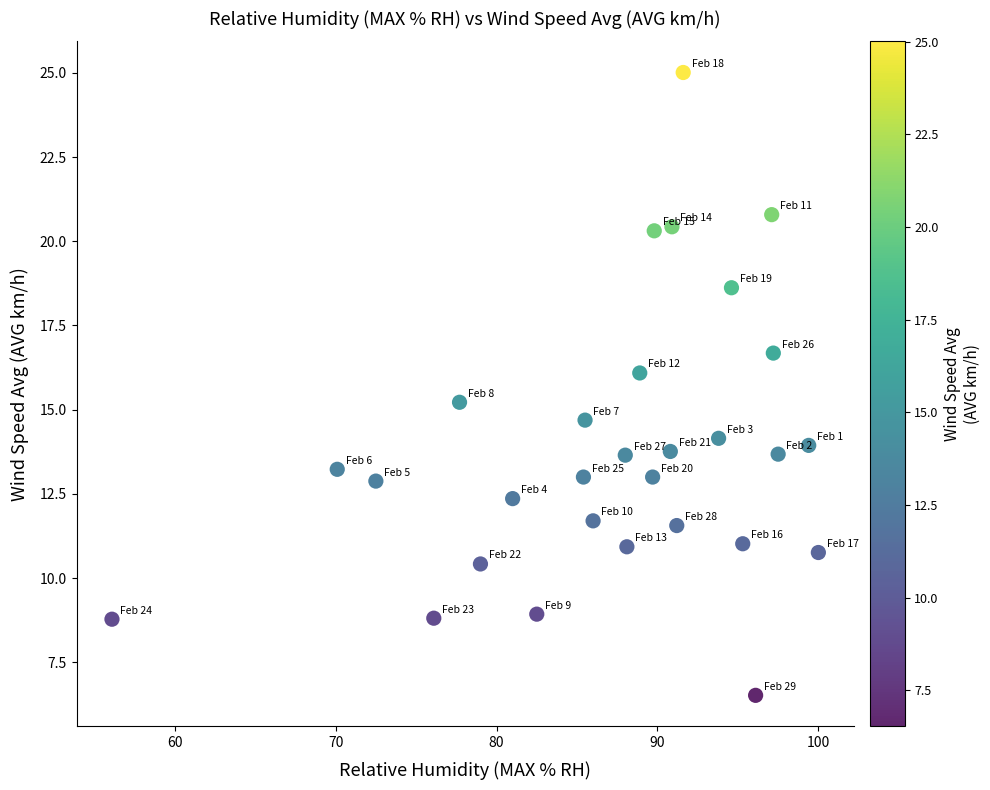

What is the range of Y values (max minus min)?

18.5